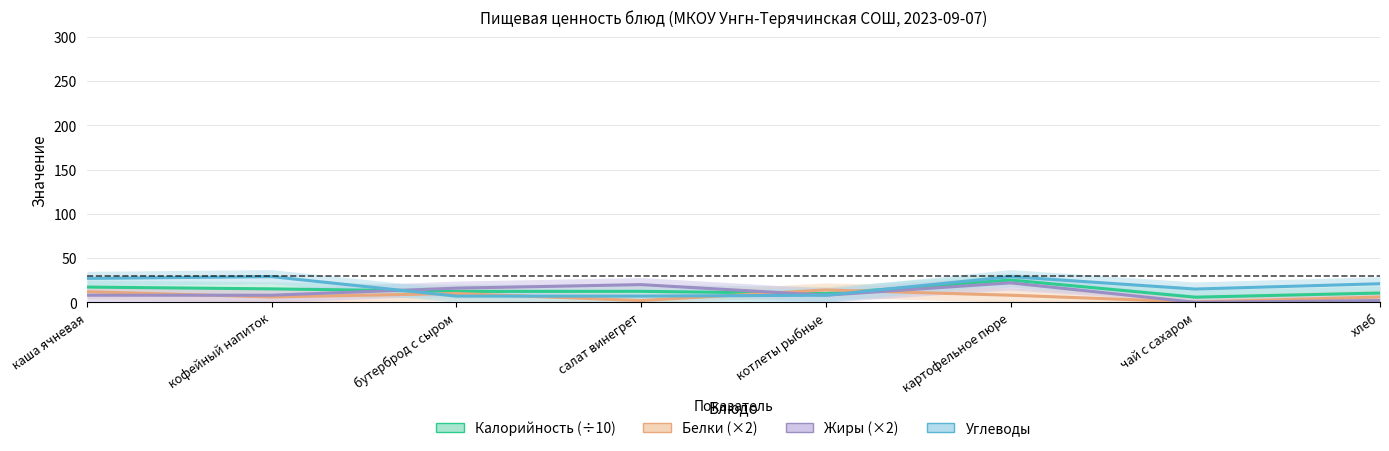

What is the label of the 5th point from the right?

салат винегрет